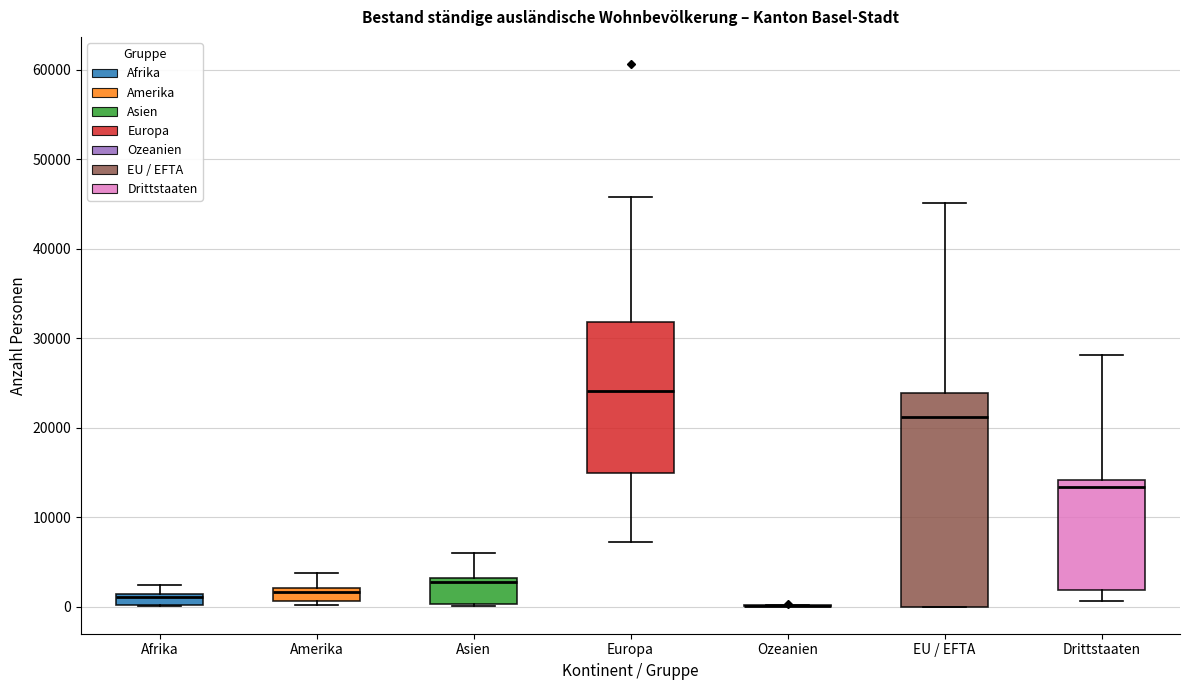

Where does the median line of the box for Europa sit on the y-axis? The values are not printed on the chart, so give them approximately, as read against the axis.

24000